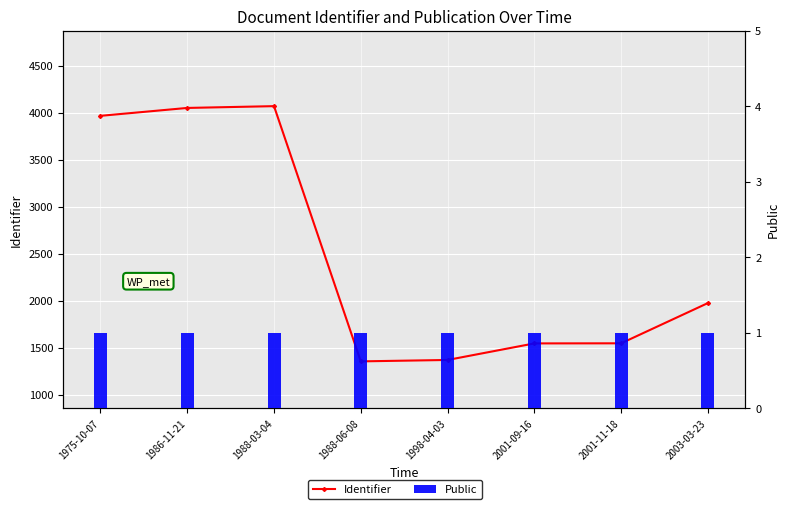

Reading right to left, what are all the values shown in this chart?

Identifier: 1975	1547	1546	1370	1355	4068	4049	3965
Public: 1	1	1	1	1	1	1	1